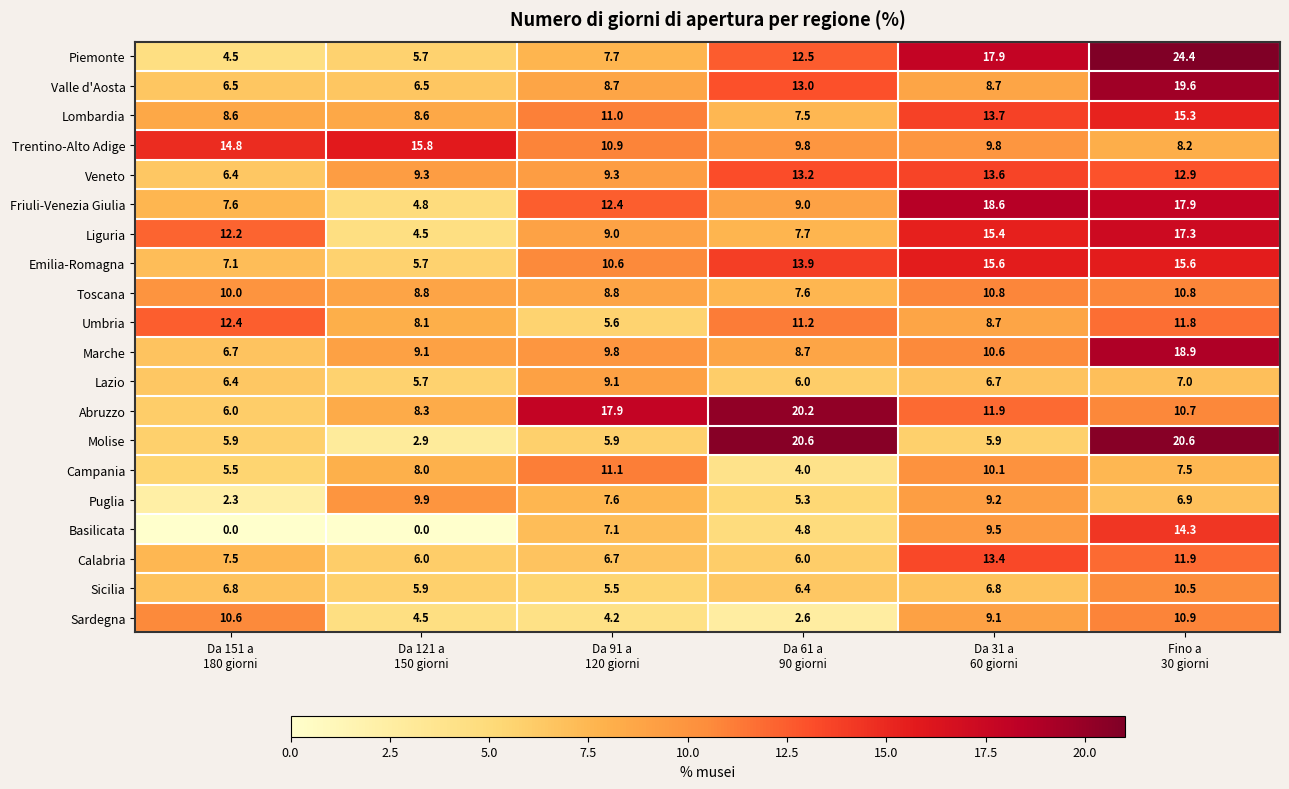

What is the difference between the maximum and minimum values in the Puglia series?

7.6